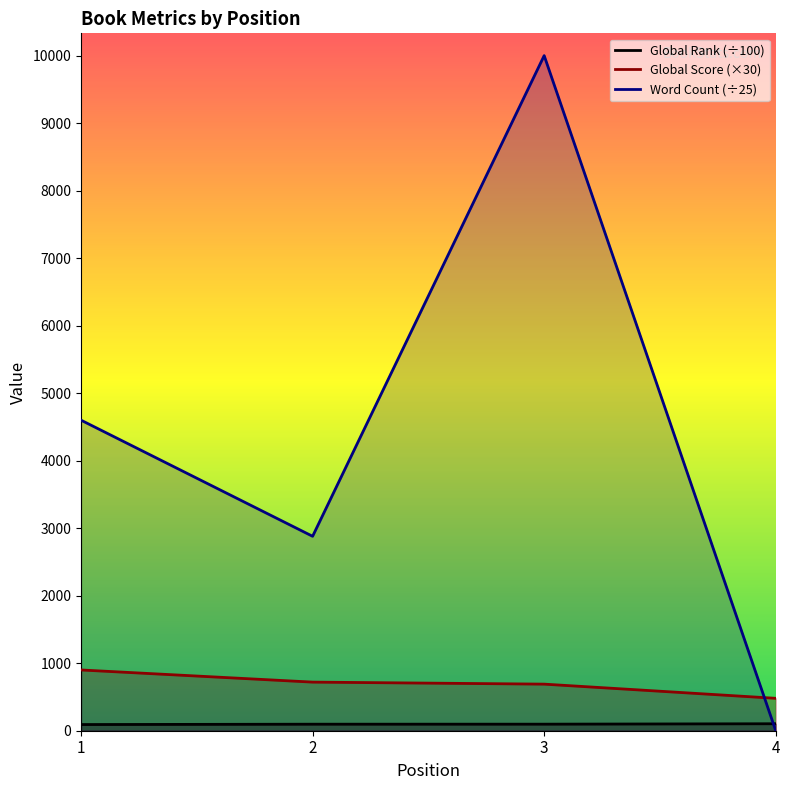

Which series has the largest range (max minus min)?

Word Count